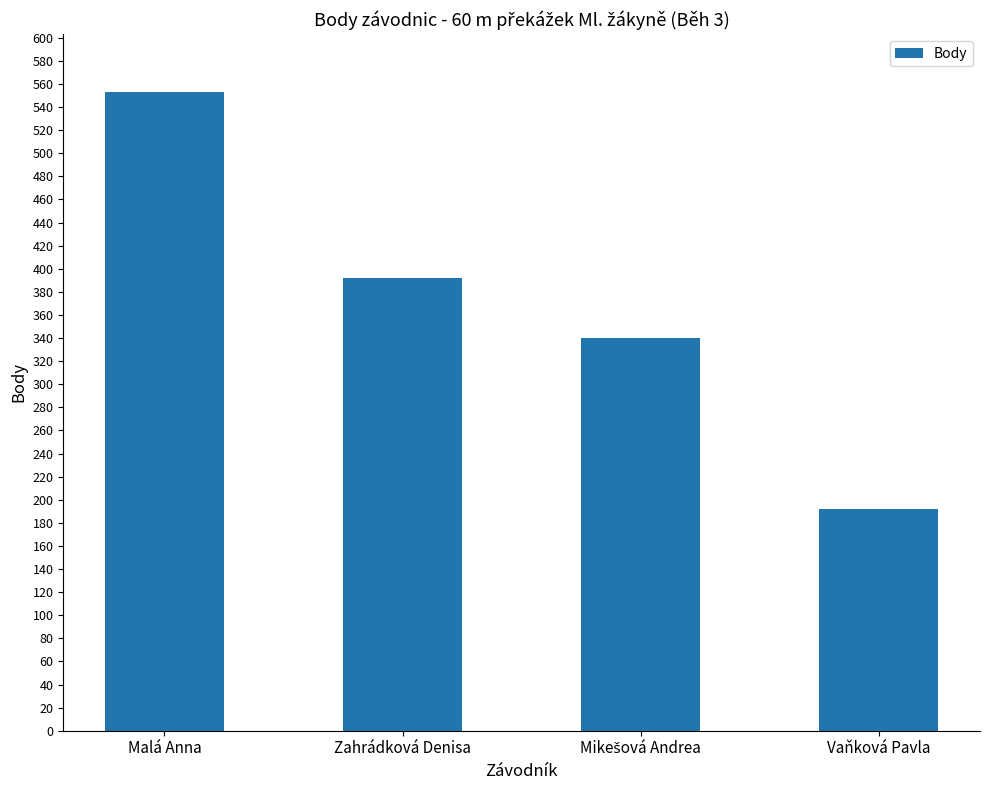

What is the label of the 1st bar from the right?

Vaňková Pavla